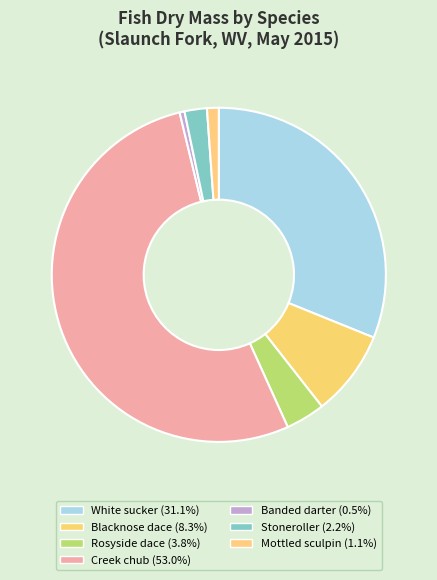

Which category accounts for the majority?

Creek chub